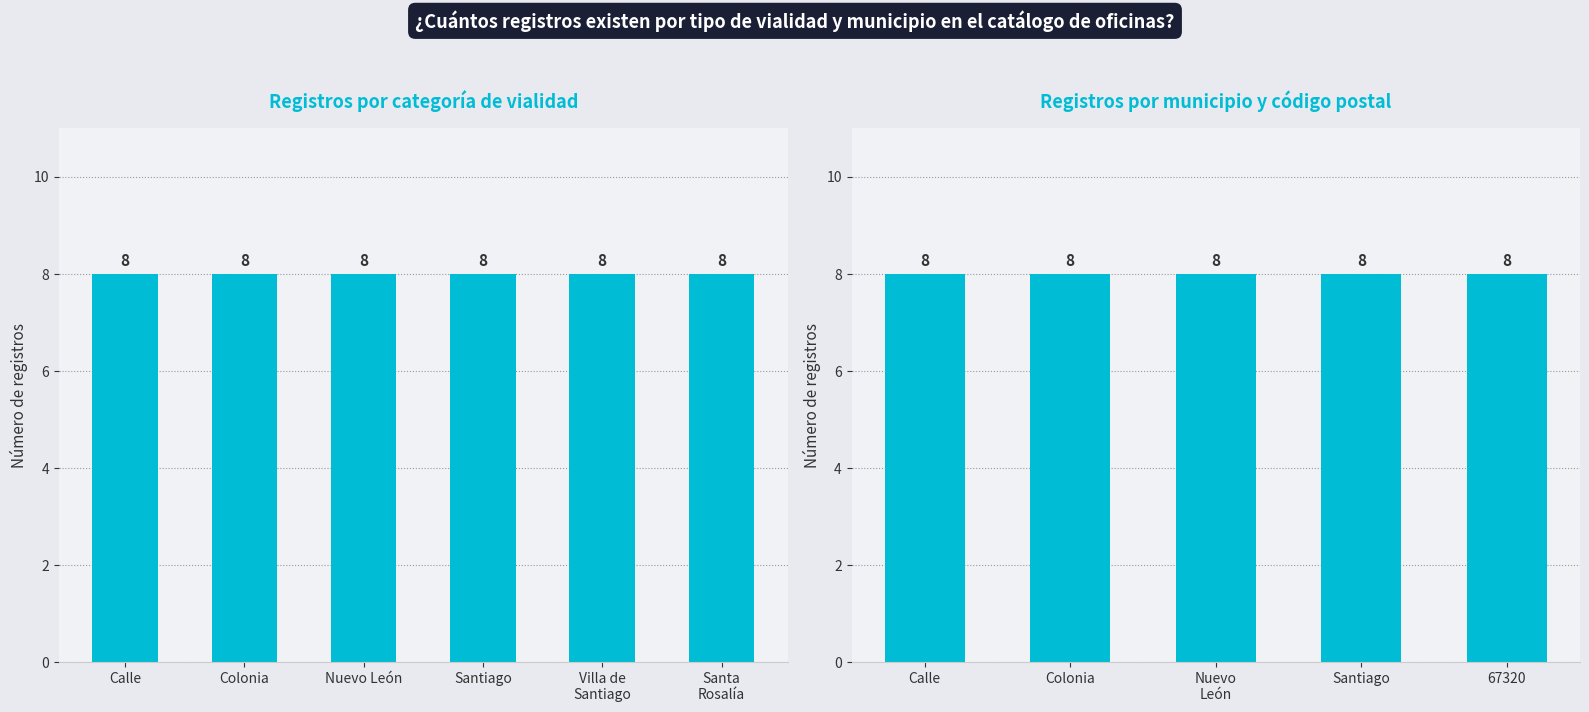

Are the bars horizontal?

No